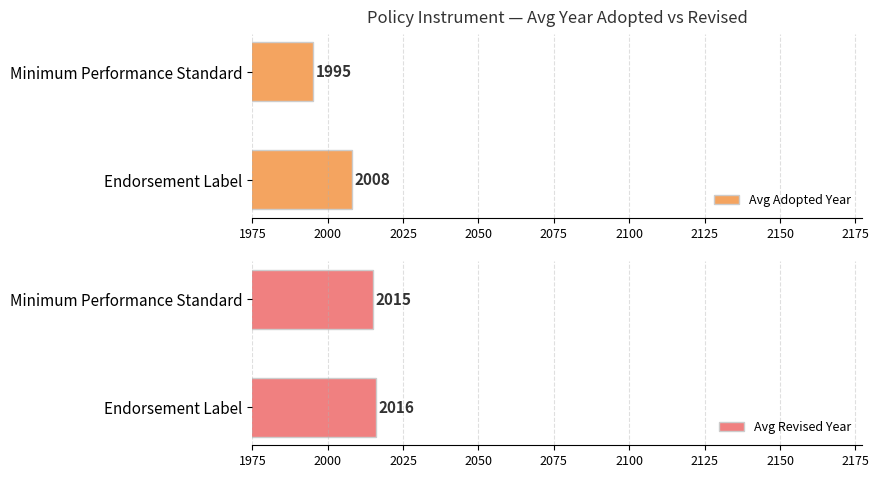

Which series has the largest total across all categories?

Avg Revised Year